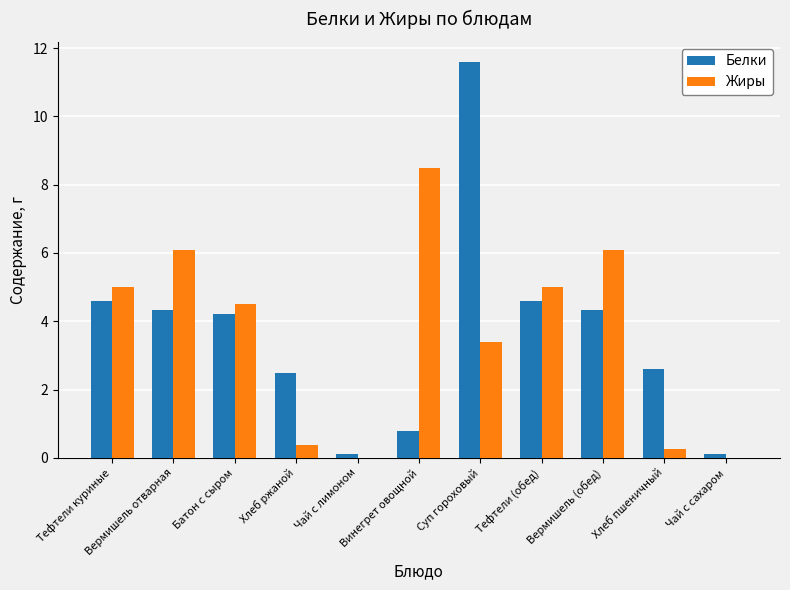

What is the maximum value shown in the chart?

11.6